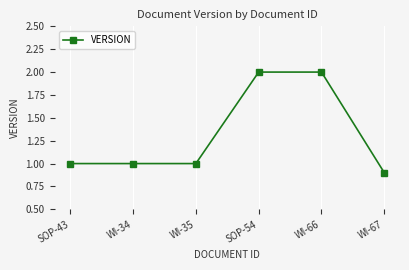

Approximately how many times larger is the value at WI-34 compared to WI-35?

1.0